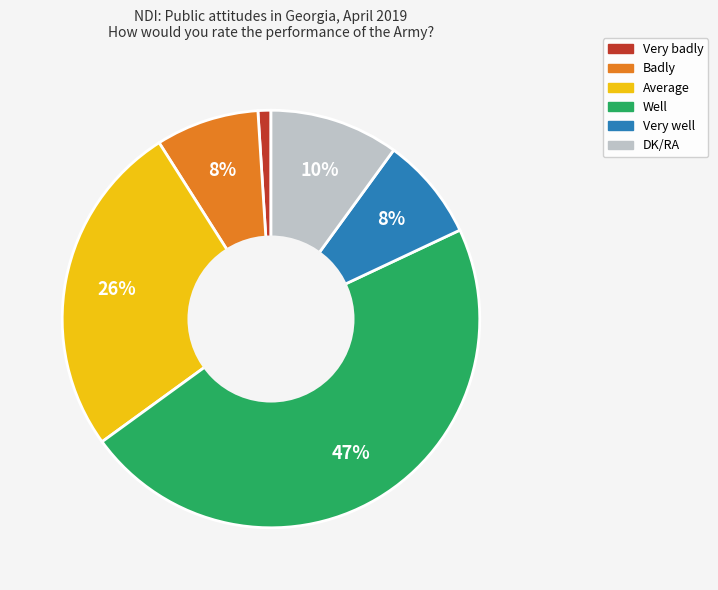

How many slices are in this pie chart?

6